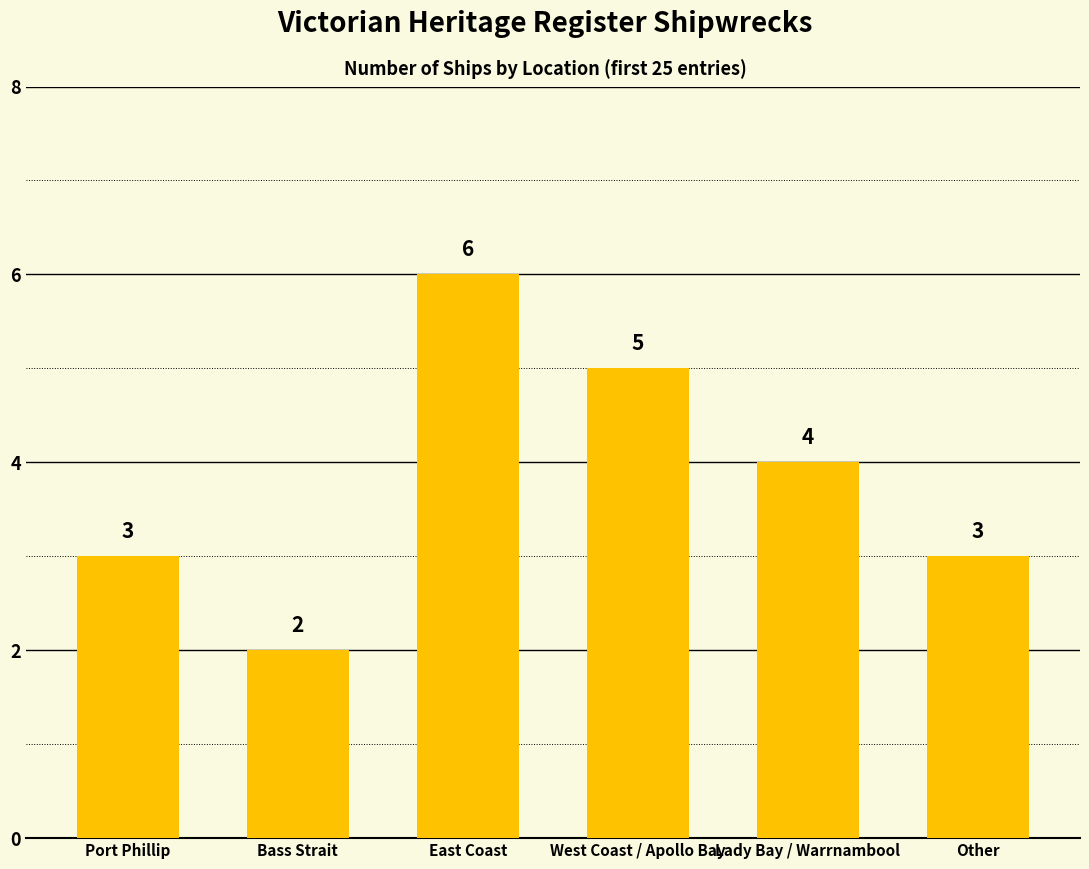

What value does the data have at West Coast / Apollo Bay?

5